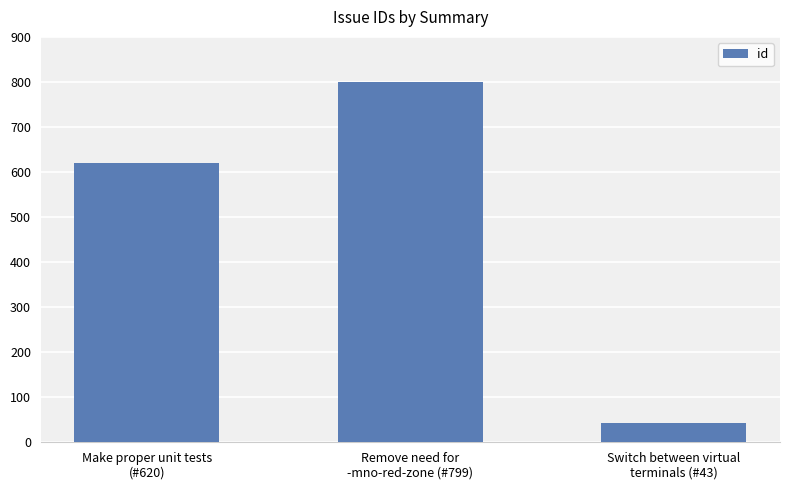

What is the difference between the second highest and minimum values?

577